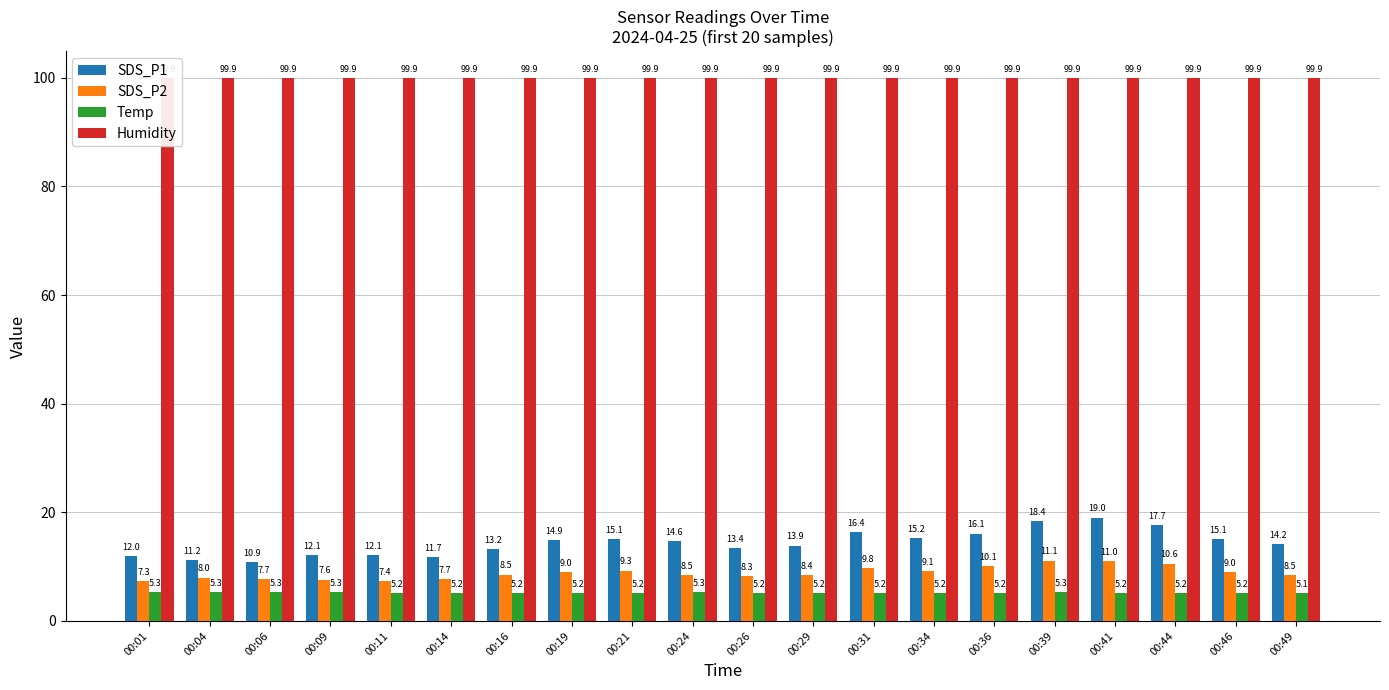

Which series has the largest range (max minus min)?

SDS_P1